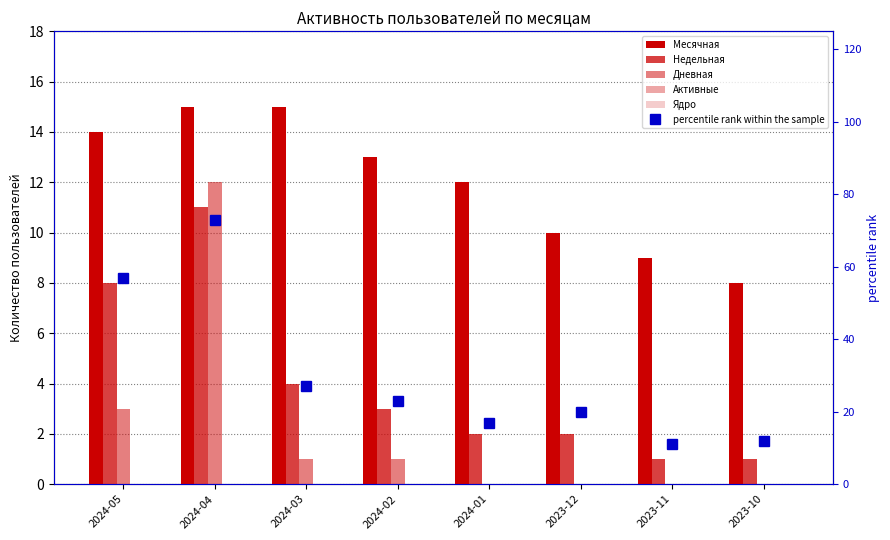

Reading left to right, what are all the values shown in this chart?

Месячная: 2024-05=14	2024-04=15	2024-03=15	2024-02=13	2024-01=12	2023-12=10	2023-11=9	2023-10=8
Недельная: 2024-05=8	2024-04=11	2024-03=4	2024-02=3	2024-01=2	2023-12=2	2023-11=1	2023-10=1
Дневная: 2024-05=3	2024-04=12	2024-03=1	2024-02=1	2024-01=0	2023-12=0	2023-11=0	2023-10=0
Активные: 2024-05=0	2024-04=0	2024-03=0	2024-02=0	2024-01=0	2023-12=0	2023-11=0	2023-10=0
Ядро: 2024-05=0	2024-04=0	2024-03=0	2024-02=0	2024-01=0	2023-12=0	2023-11=0	2023-10=0
percentile rank within the sample: 2024-05=57	2024-04=73	2024-03=27	2024-02=23	2024-01=17	2023-12=20	2023-11=11	2023-10=12